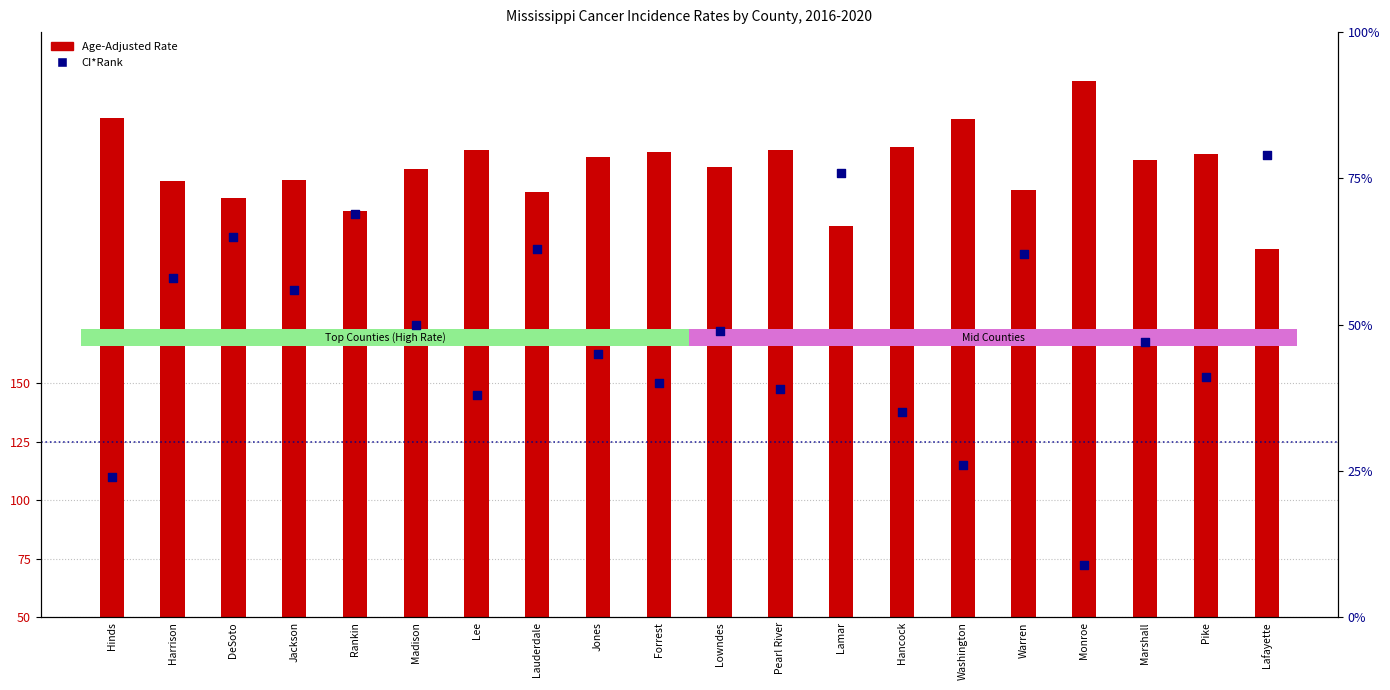

At how many categories does at least one series exceed 101?

20